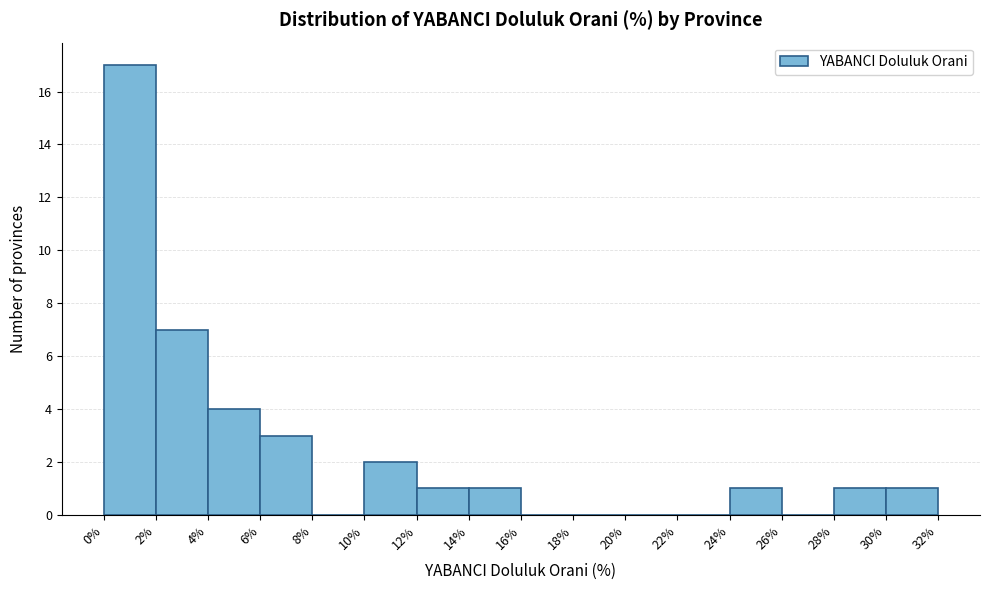

Reading left to right, list every bar in this chart as the range it spans on the x-axis followed by its height. The values are not printed on the chart, so give them approximately, as read against the axis.

0% to 2%: 17
2% to 4%: 7
4% to 6%: 4
6% to 8%: 3
8% to 10%: 0
10% to 12%: 2
12% to 14%: 1
14% to 16%: 1
16% to 18%: 0
18% to 20%: 0
20% to 22%: 0
22% to 24%: 0
24% to 26%: 1
26% to 28%: 0
28% to 30%: 1
30% to 32%: 1